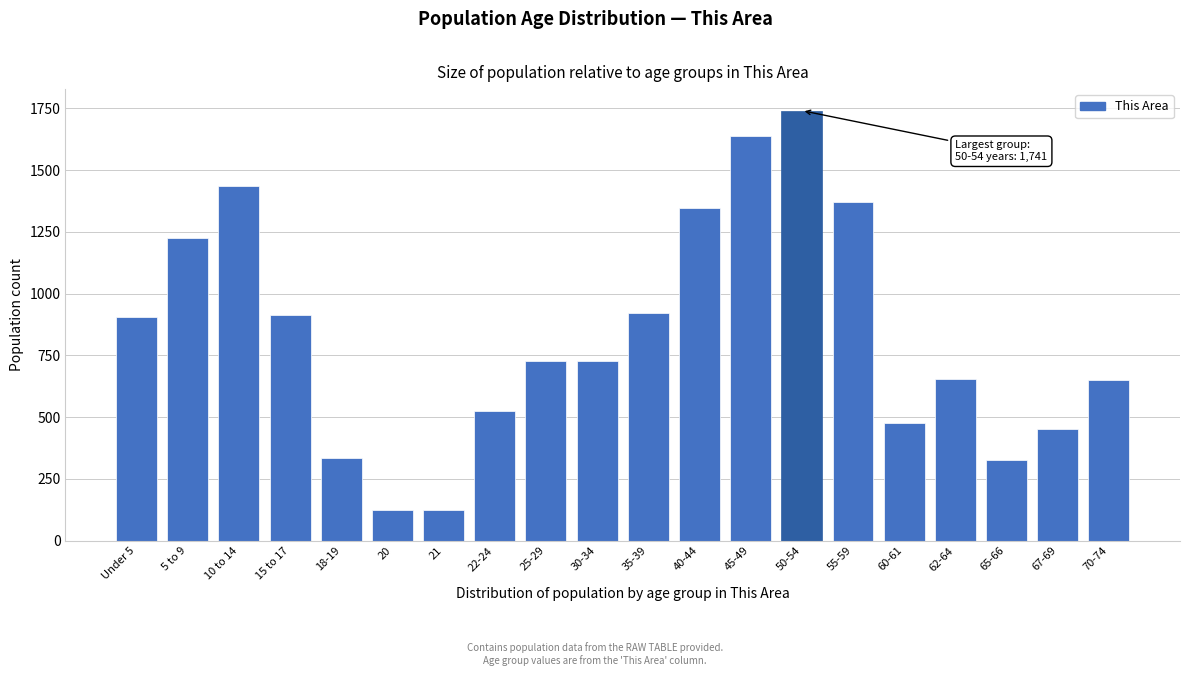

What is the ratio of the value at 67-69 to the value at 20?

3.6